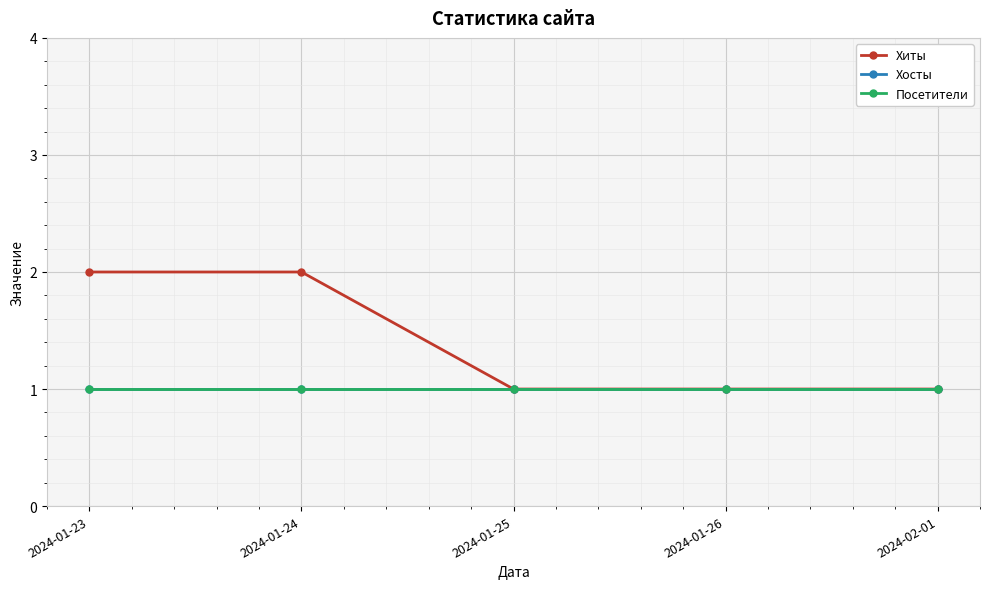

Is the value of Посетители at 2024-02-01 greater than the value of Хиты at 2024-01-26?

No